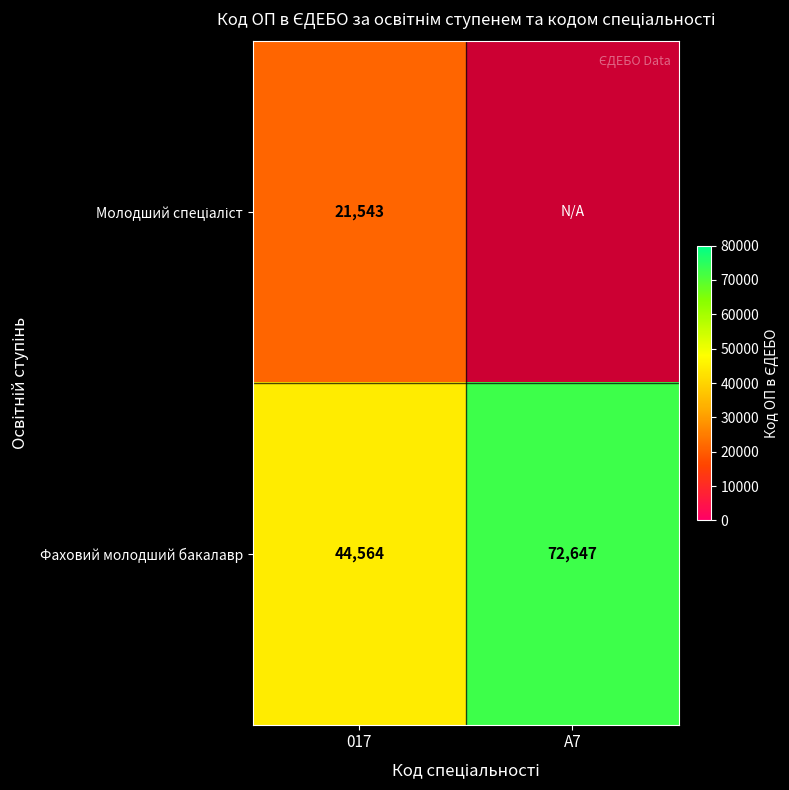

The value of Фаховий молодший бакалавр at 017 is 58726.8. True or false?

False